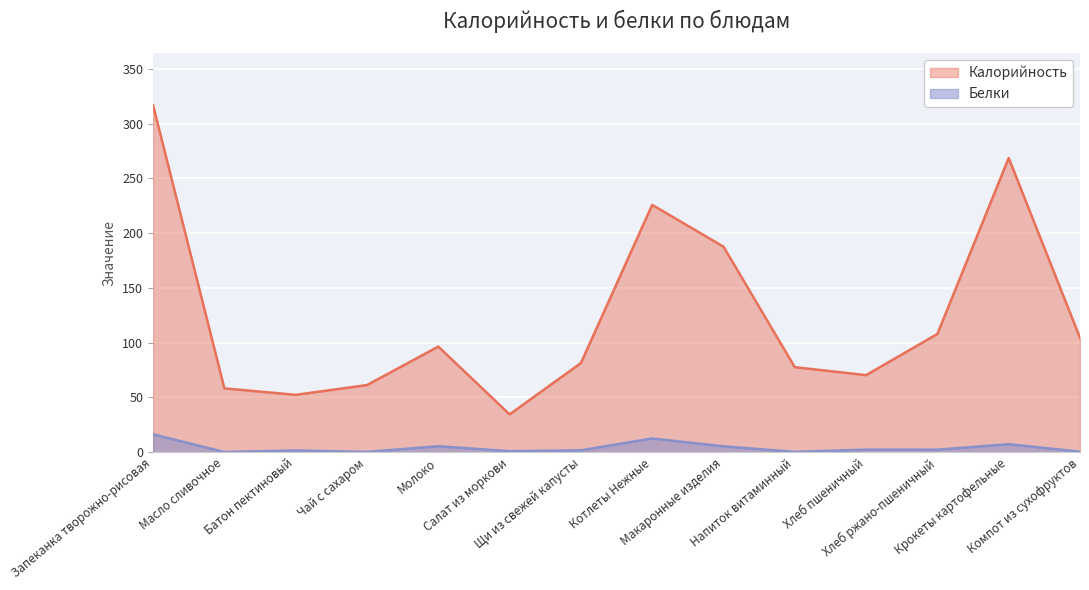

Where is Белки nearest to the value 8?

Крокеты картофельные